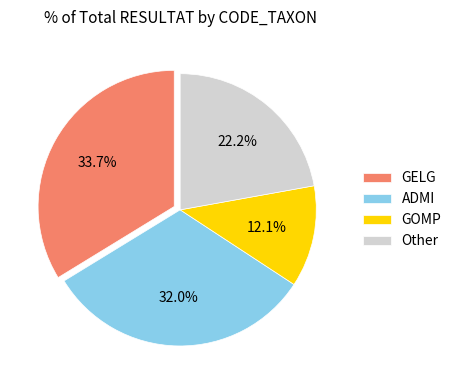

What is the largest slice in the pie chart?

GELG